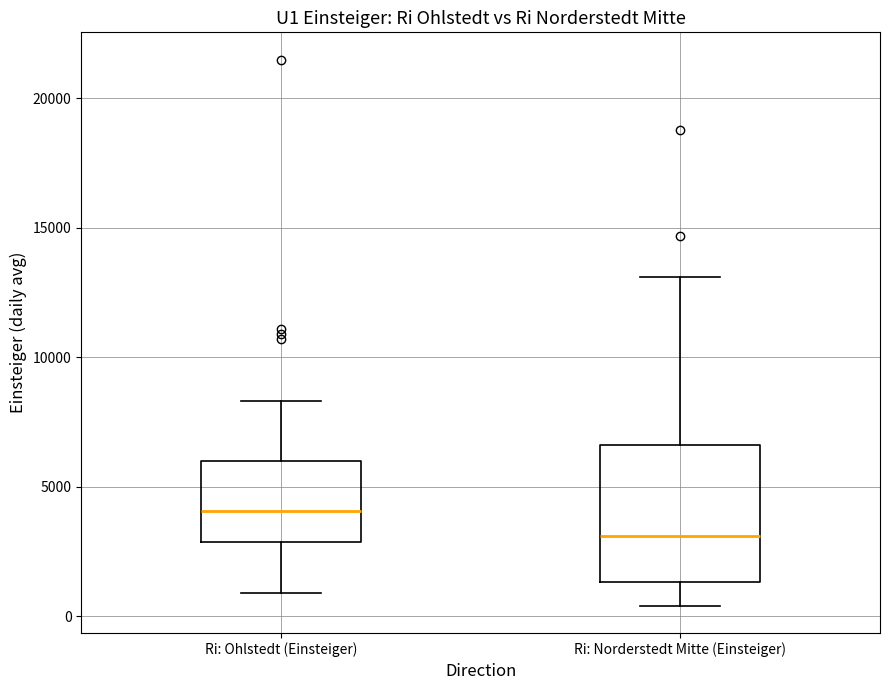

Where is the upper edge of the box for Ri: Norderstedt Mitte (Einsteiger) on the y-axis? The values are not printed on the chart, so give them approximately, as read against the axis.

6500